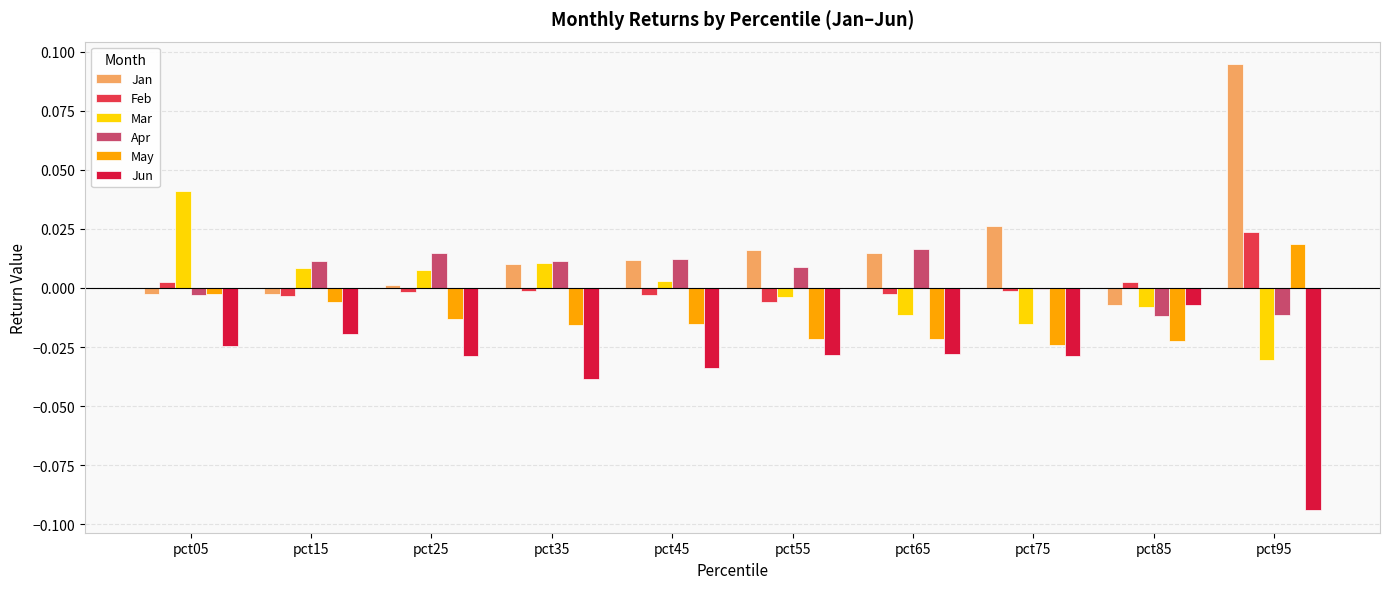

The value of Feb at pct55 is -0.0. True or false?

True